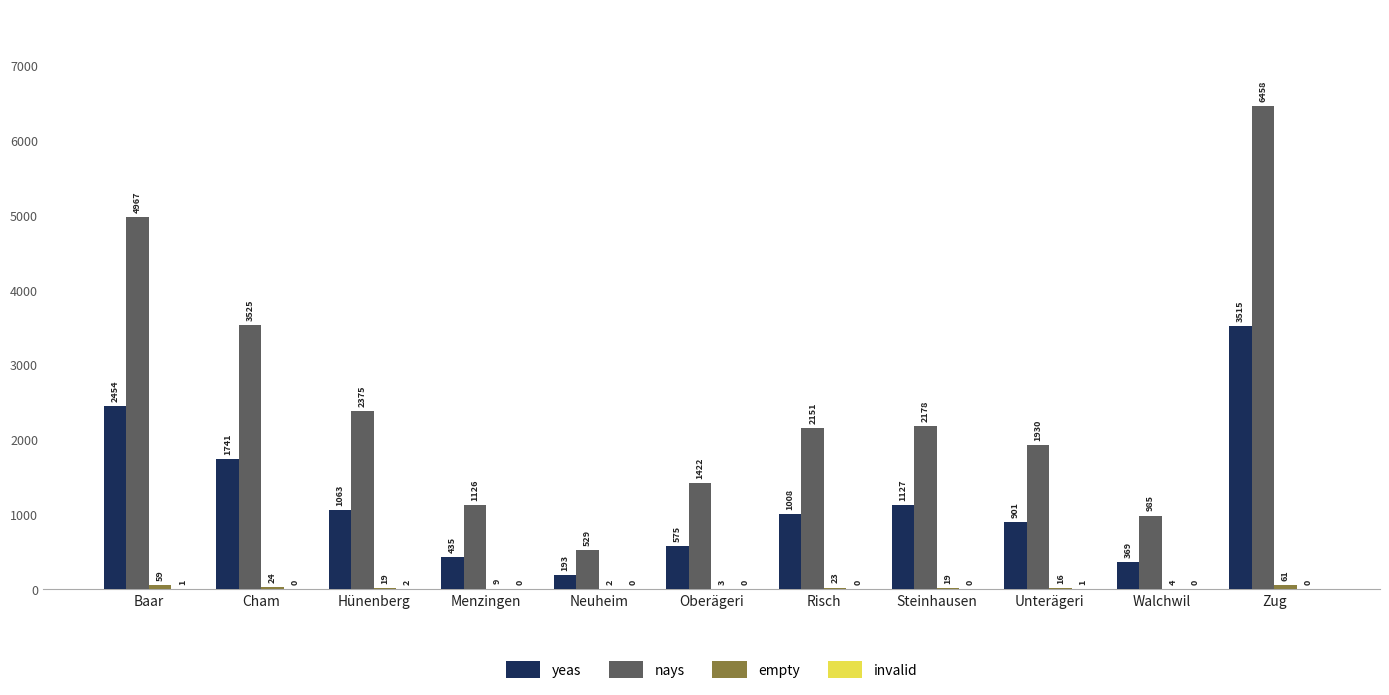

True or false: nays has a value of 2178 at Steinhausen.

True